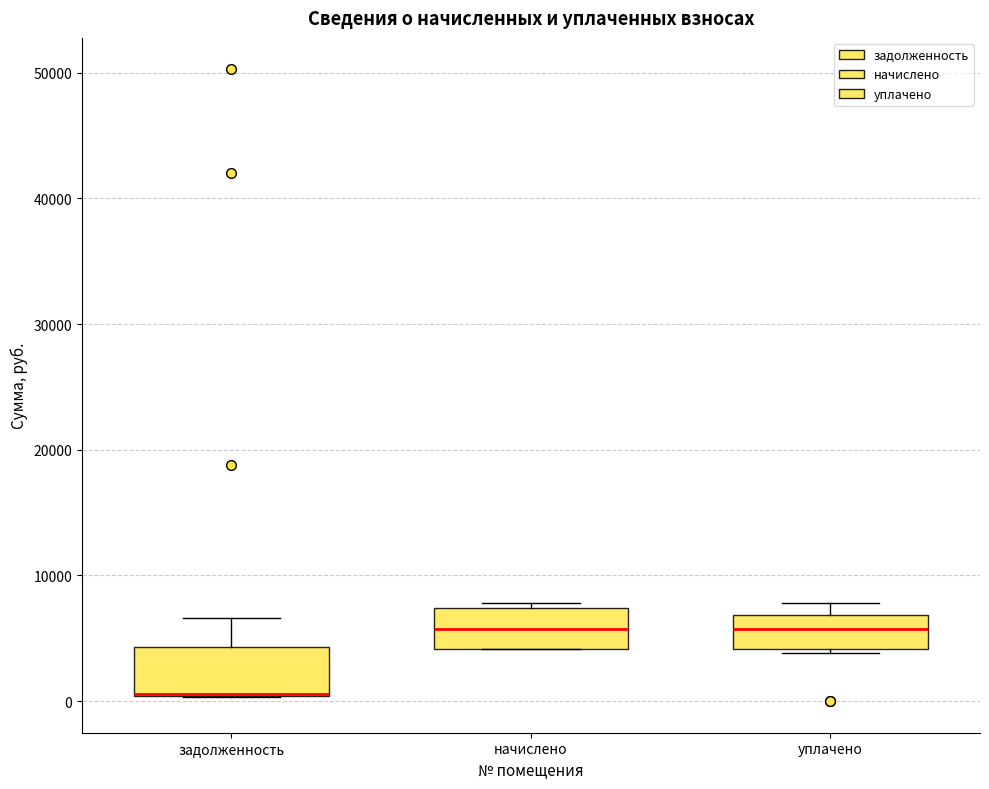

Reading left to right, read every box against the y-axis: the position of its median line, the range the box covers, and the ends of its whiskers. The values are not printed on the chart, so give them approximately, as read against the axis.

задолженность: median 1000 (drawn on the box's lower edge), box 0 to 4000, whiskers 0 to 7000
начислено: median 6000, box 4000 to 7000, whiskers 4000 to 8000
уплачено: median 6000, box 4000 to 7000, whiskers 4000 (just below the box's lower edge) to 8000